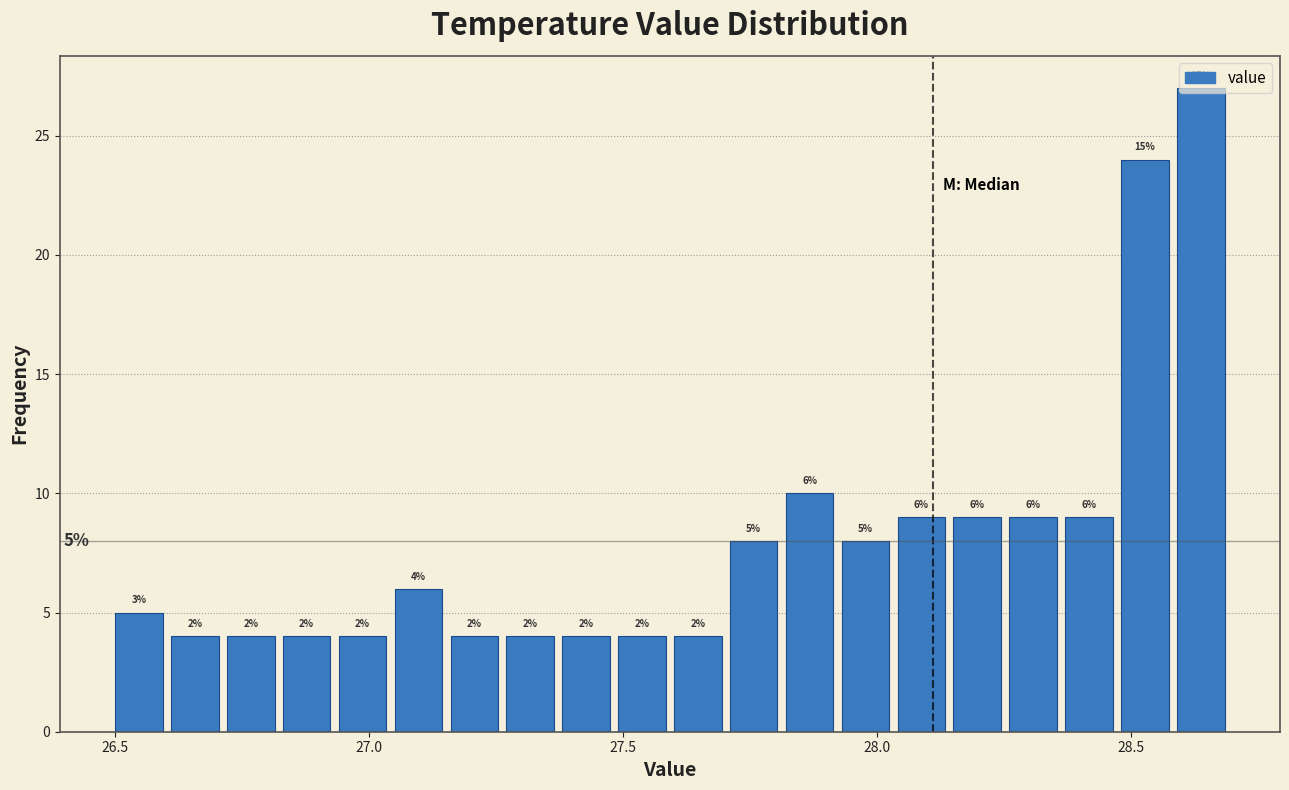

Around what value on the x-axis is the tallest bar? Give the approximate position of its centre, as read against the axis.

28.65